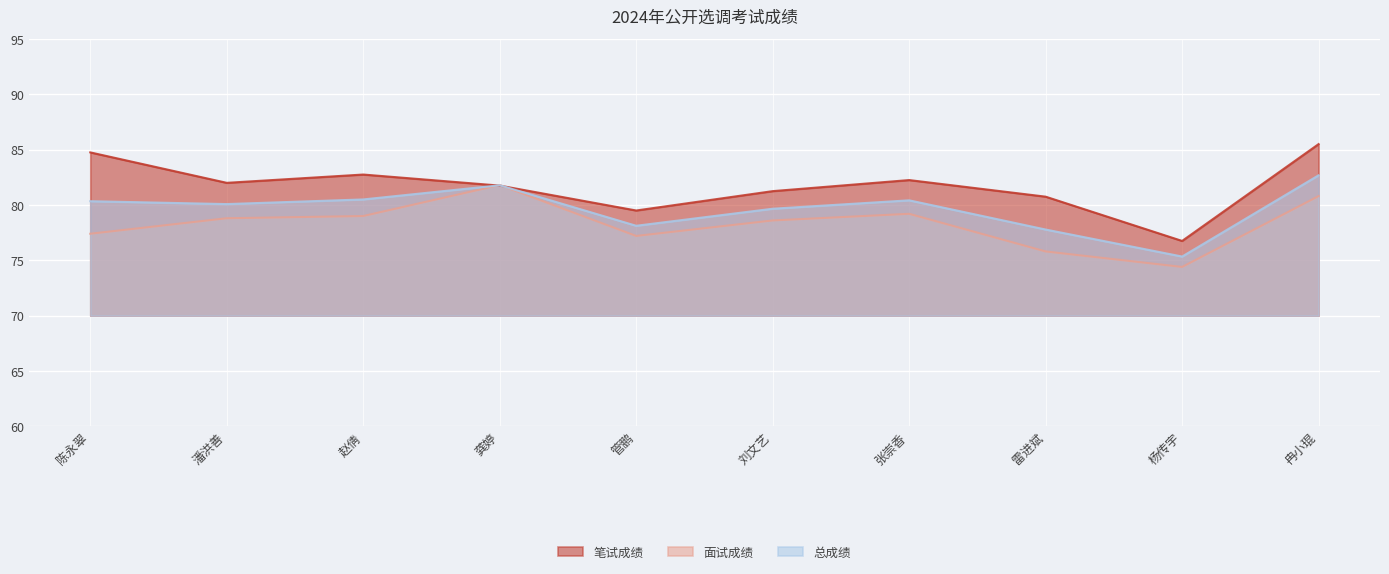

How many values in the 总成绩 series are below 80?

4